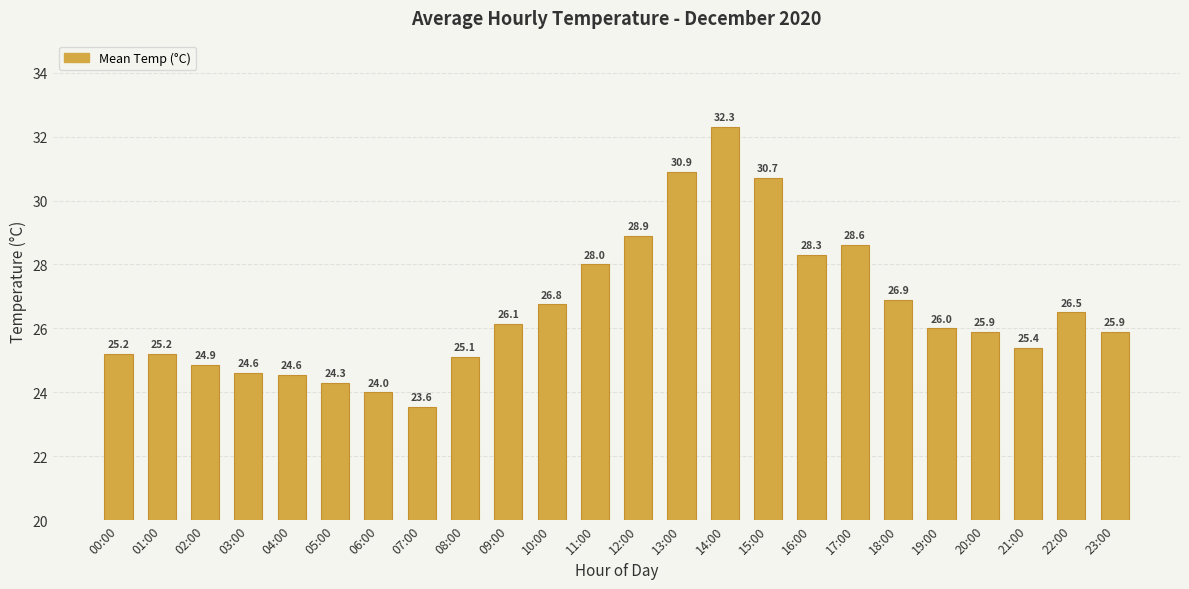

What is the ratio of the value at 03:00 to the value at 10:00?

0.9